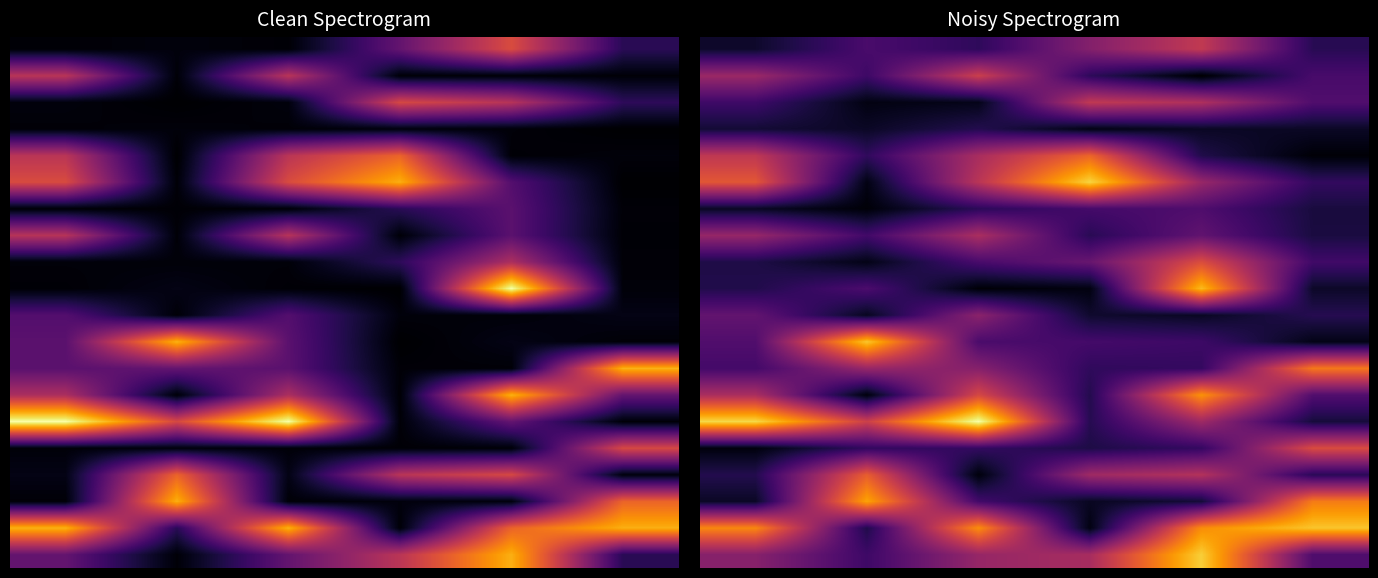

At how many categories does at least one series exceed 330?

6